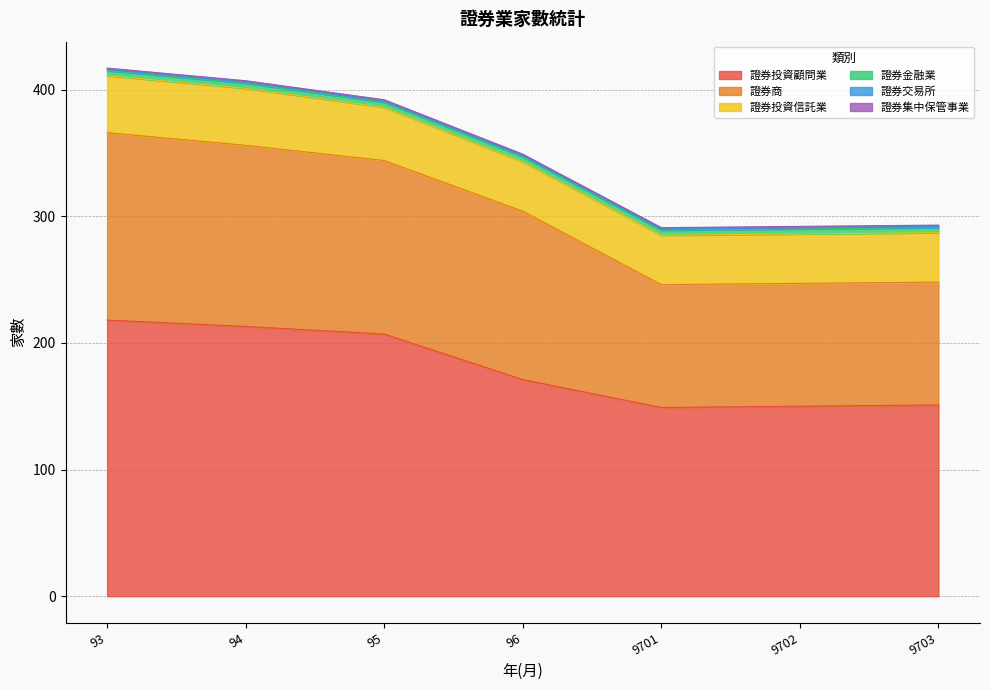

Is it true that 證券交易所 equals 1 at 9702?

False